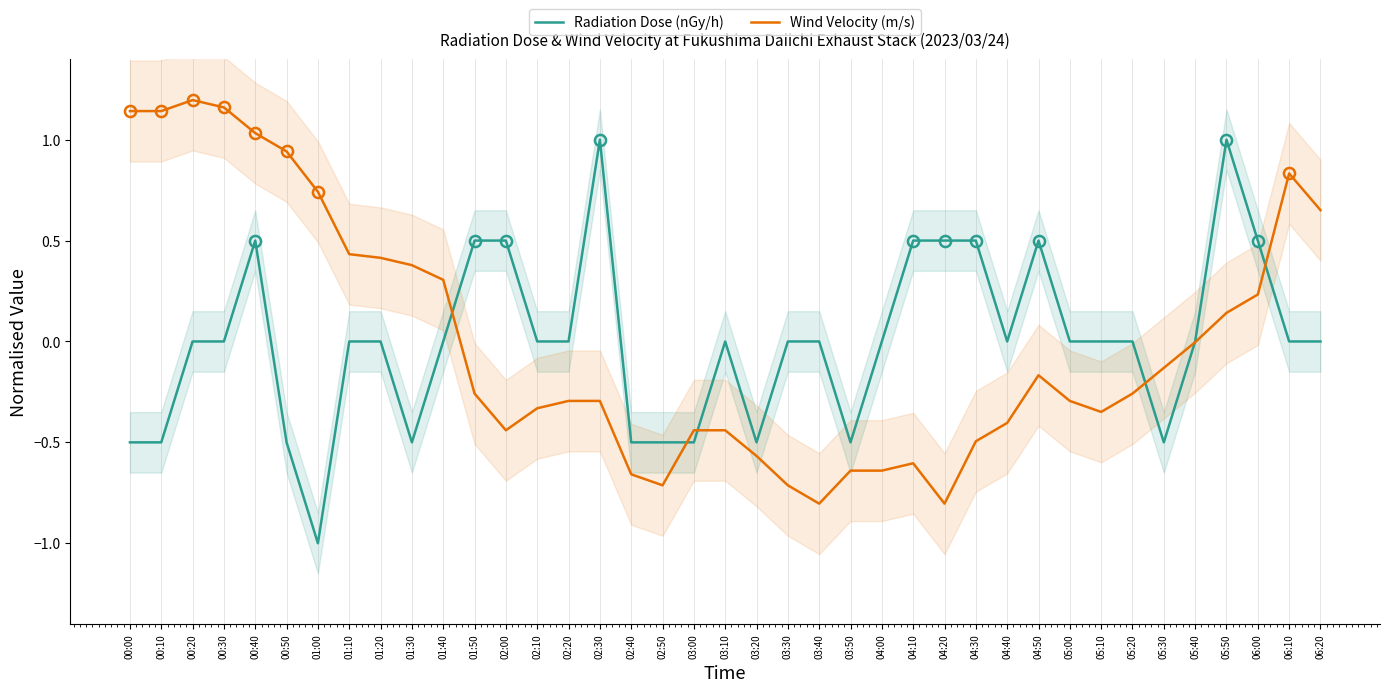

Which series changed the most between 02:40 and 03:50?

Wind Velocity (m/s)